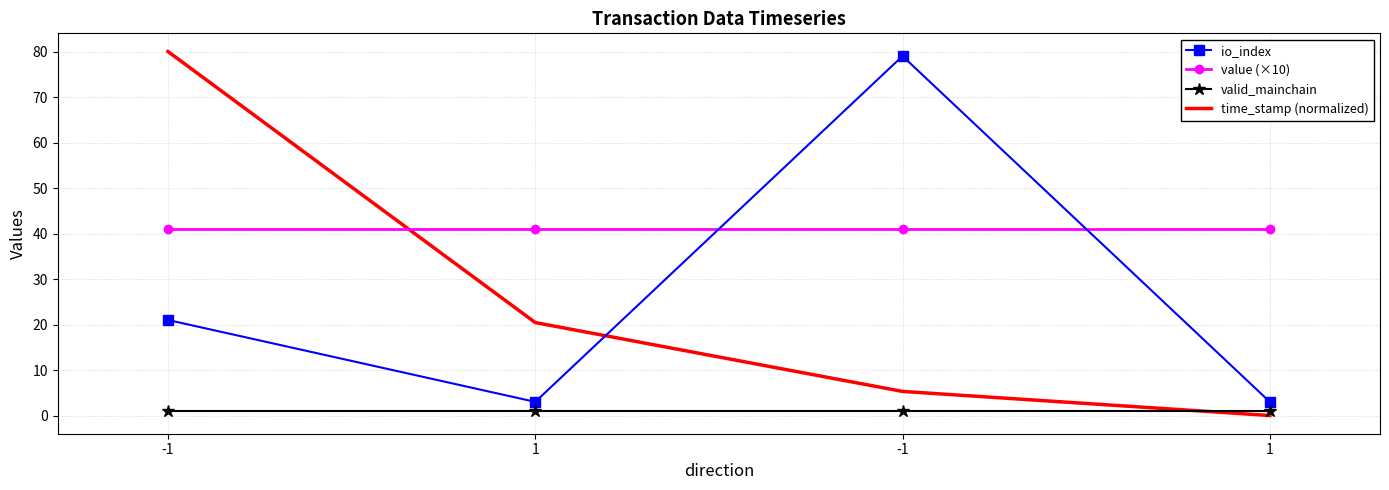

How many positive values does the time_stamp (normalized) series have?

3